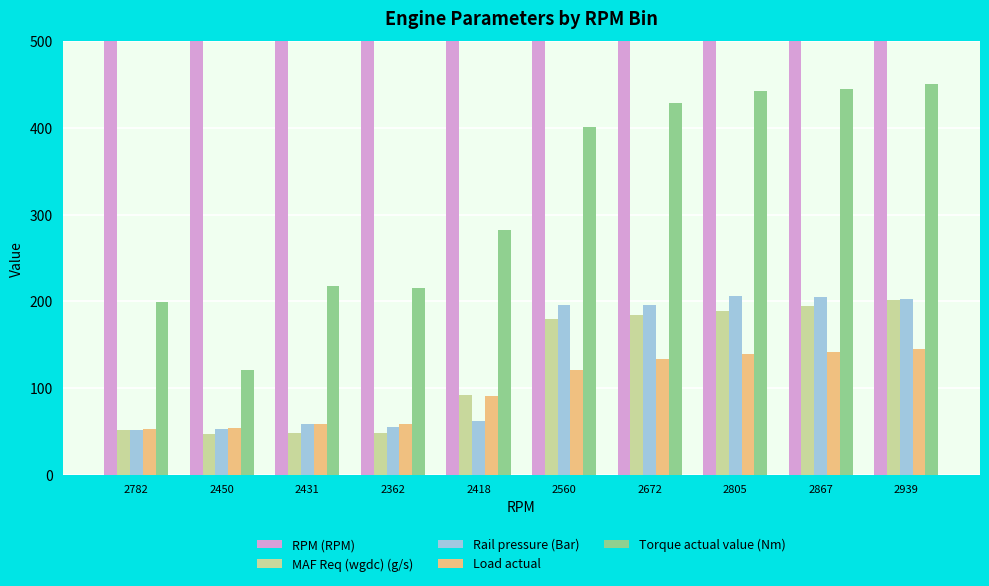

Read the Torque actual value (Nm) value at 2418.

281.9